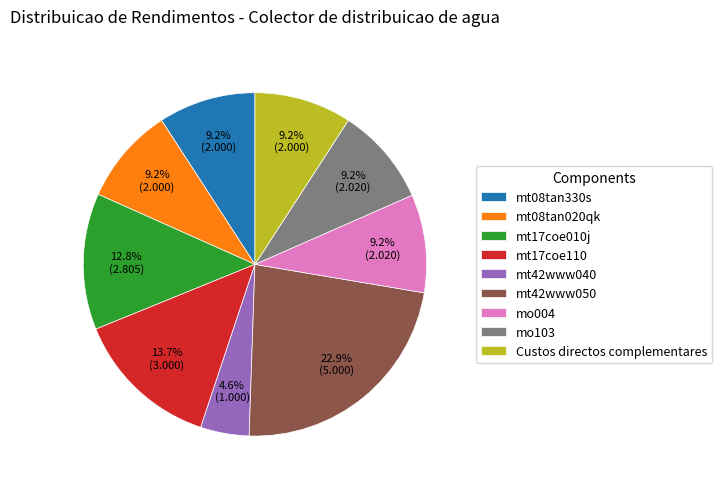

What is the total percentage of mt17coe010j and mt08tan020qk?

22.0%